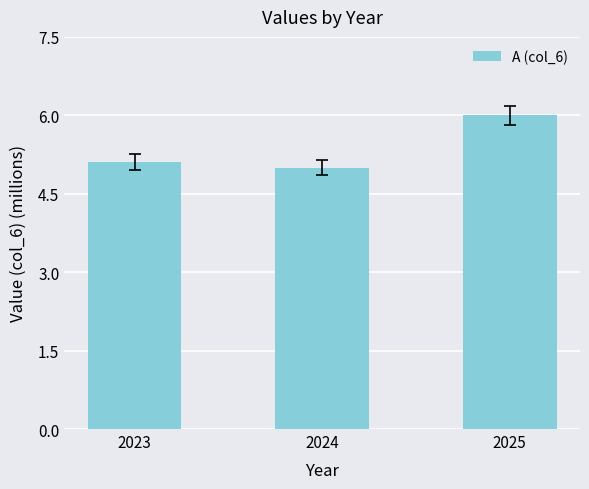

What value does the data have at 2024?

5.0